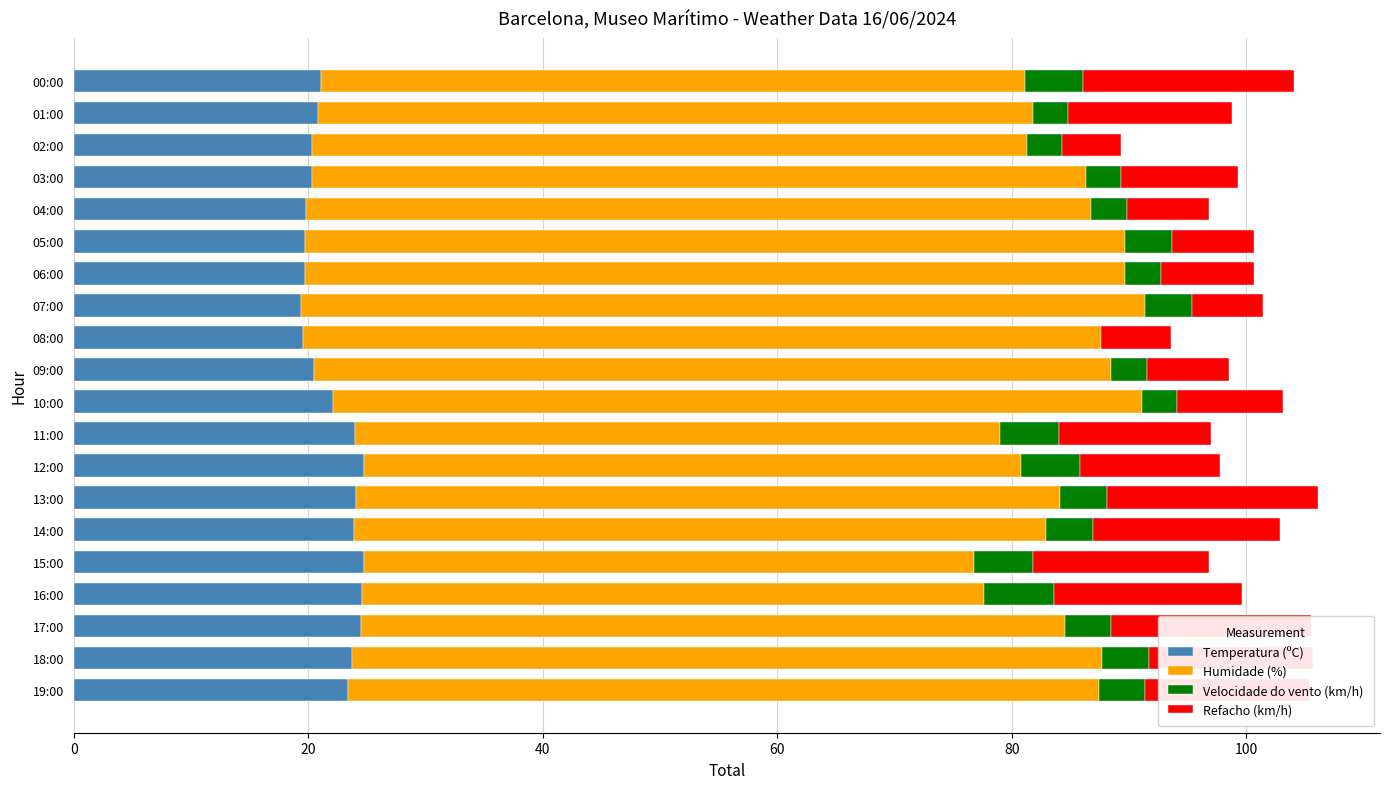

What is the maximum value for Temperatura (ºC)?

24.8